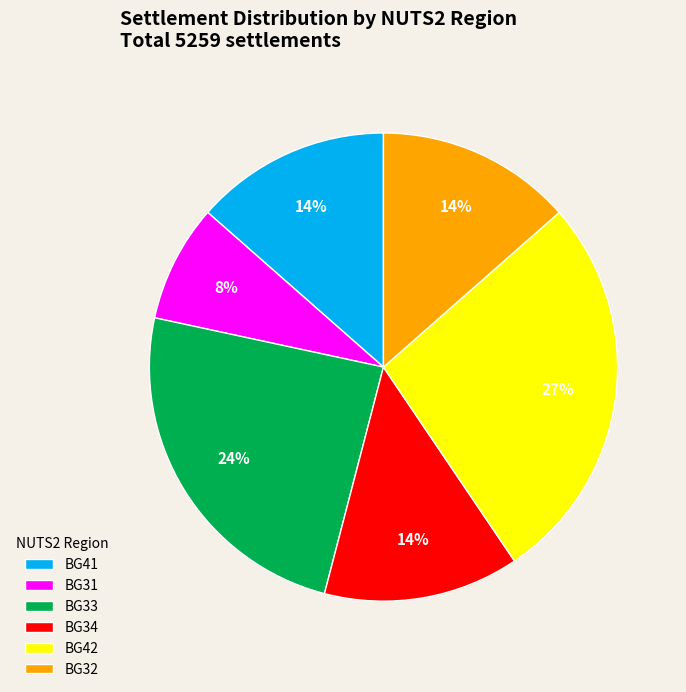

True or false: BG34 accounts for 14% of the total.

True